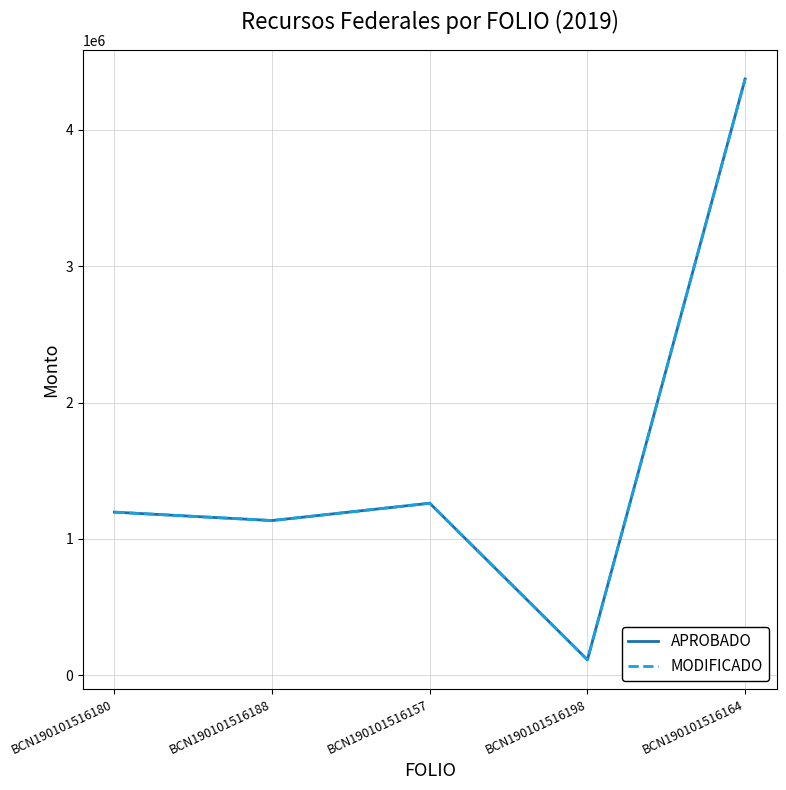

Does the chart have visible grid lines?

Yes